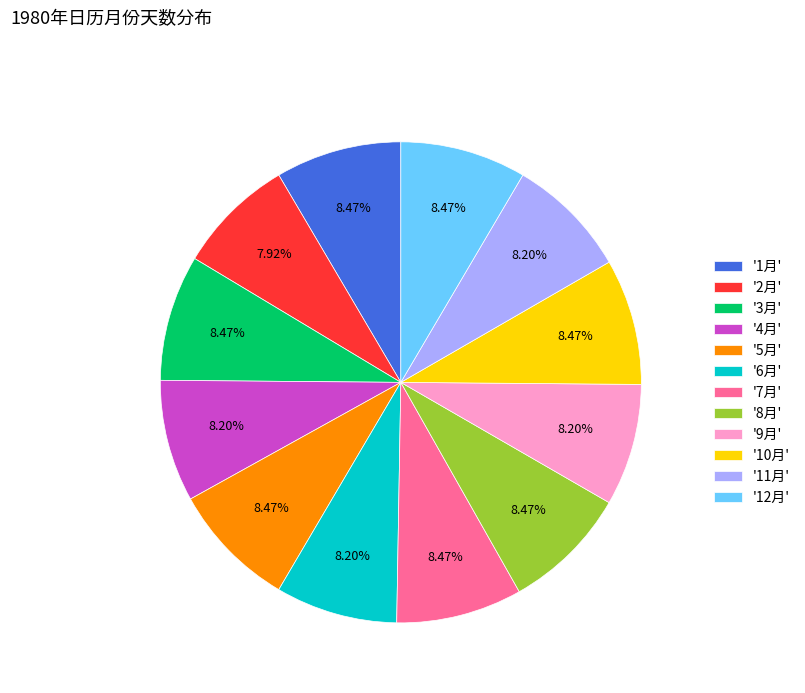

What is the ratio of the value at '5月' to the value at '12月'?

1.0